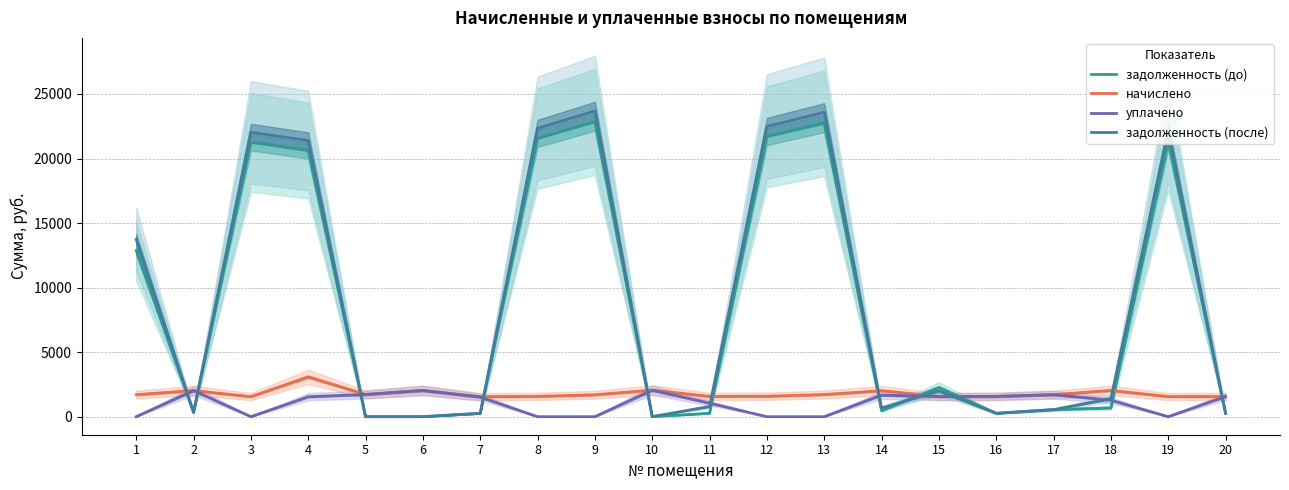

Between 3 and 4, which is larger?

3